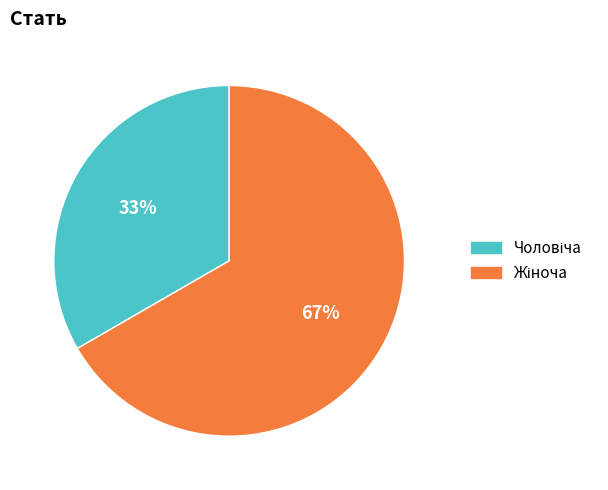

Does any single category account for the majority?

Yes